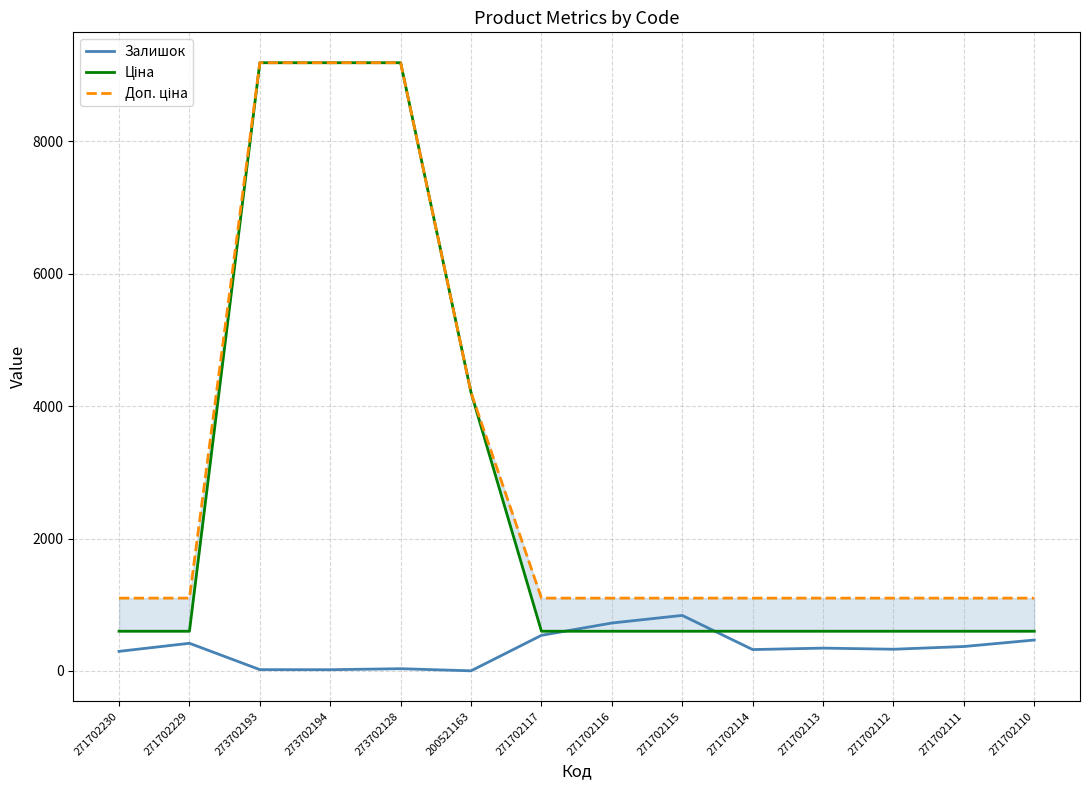

Which series changed the most between 271702117 and 271702114?

Залишок